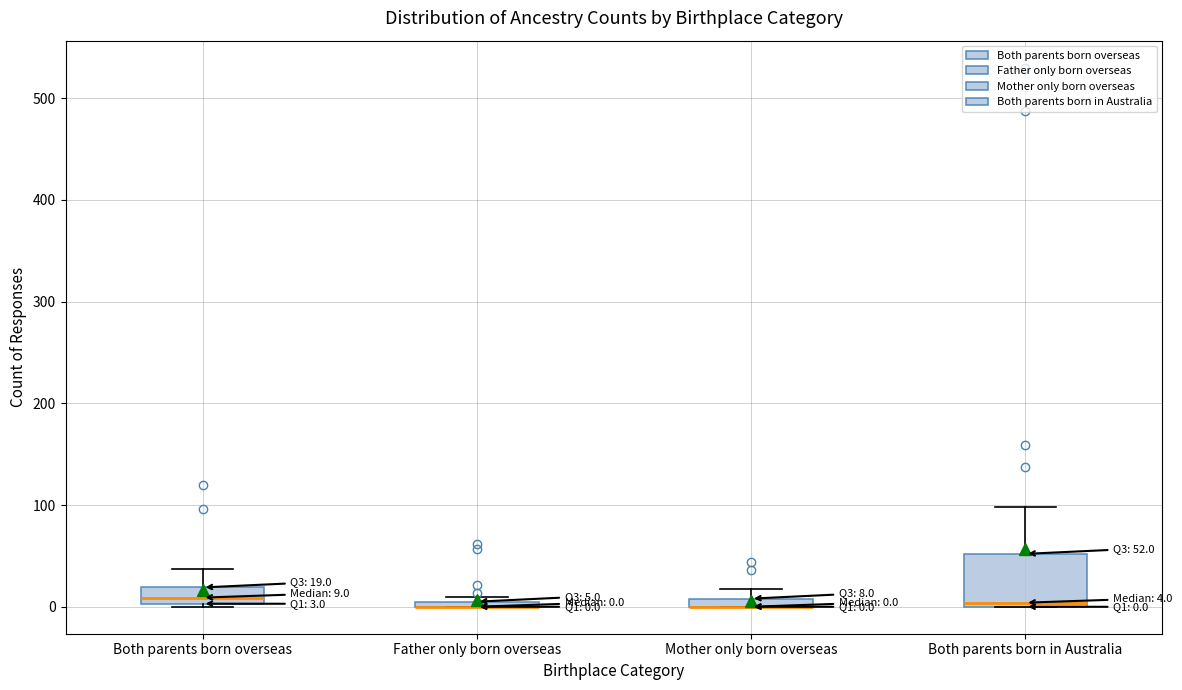

Which box is the tallest, from its lower edge to its upper edge?

Both parents born in Australia